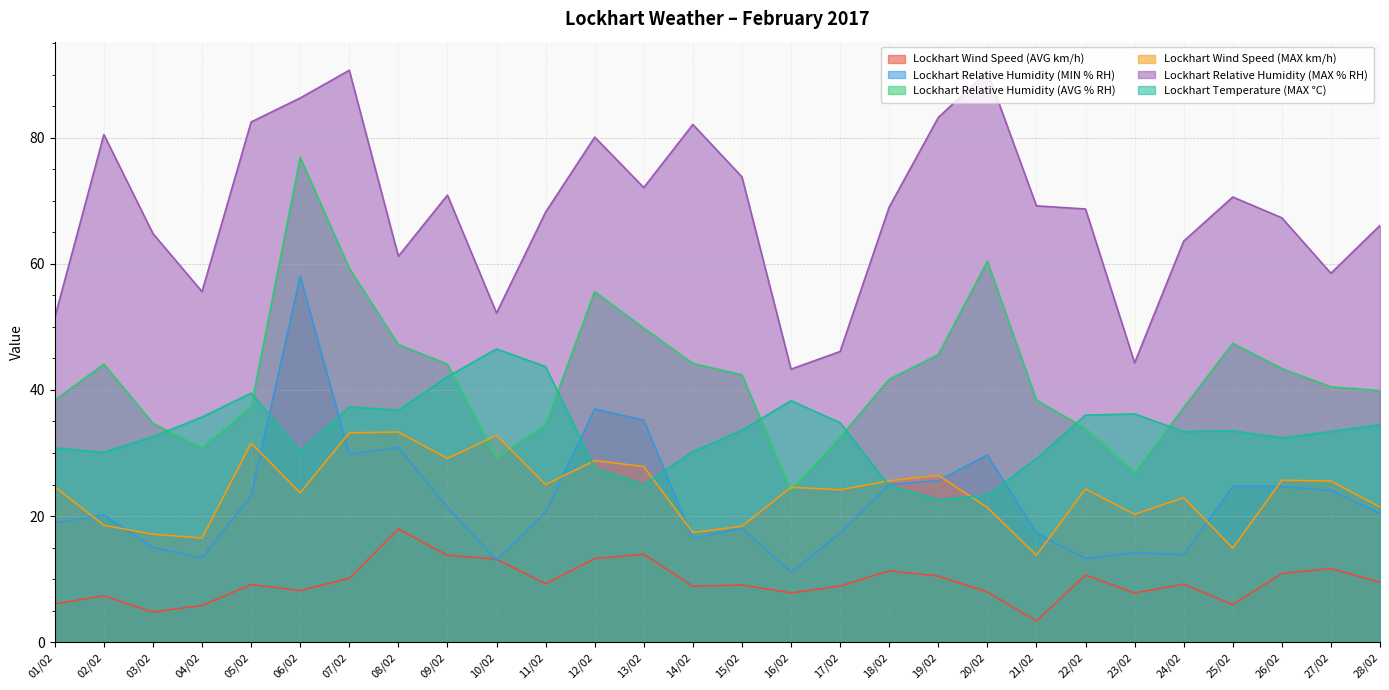

How many times do Lockhart Temperature (MAX °C) and Lockhart Relative Humidity (AVG % RH) cross each other?

8